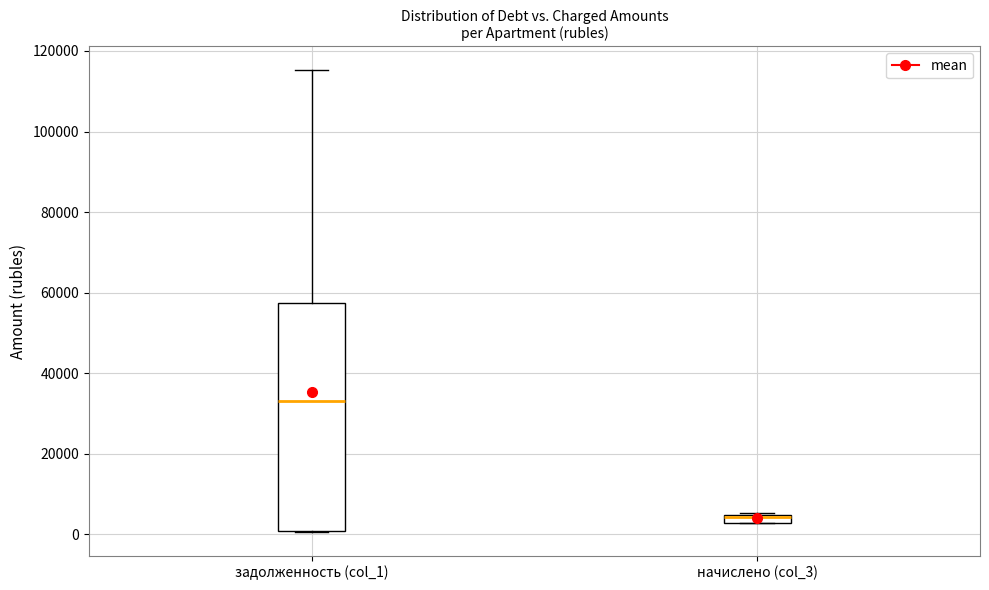

Where is the lower edge of the box for начислено (col_3) on the y-axis? The values are not printed on the chart, so give them approximately, as read against the axis.

2000